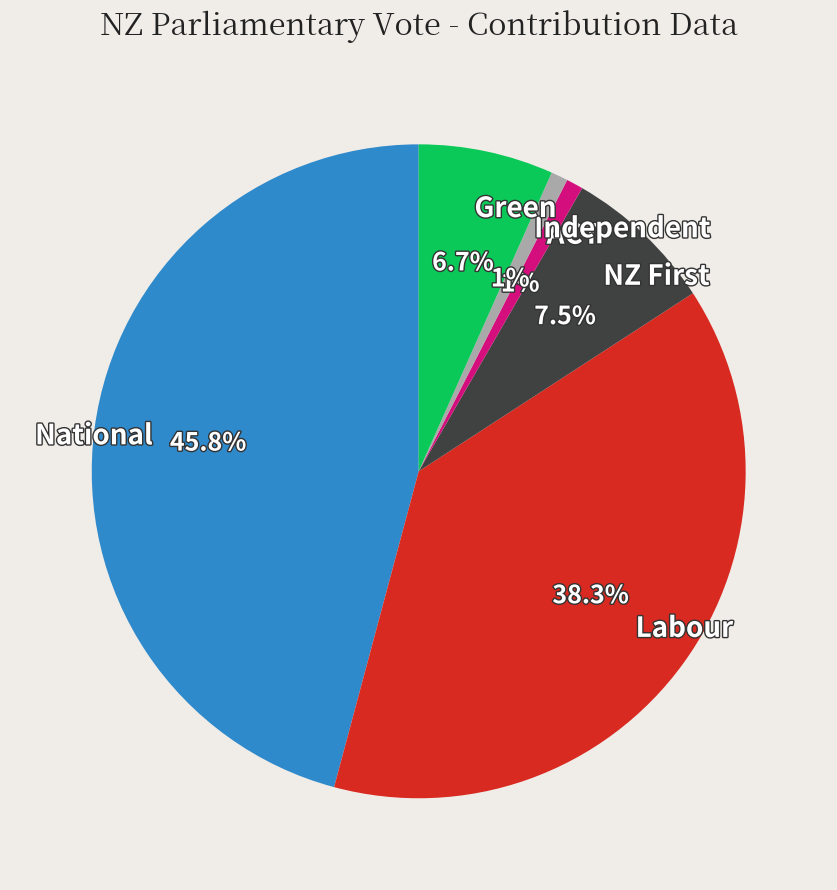

How many segments does this pie chart have?

6